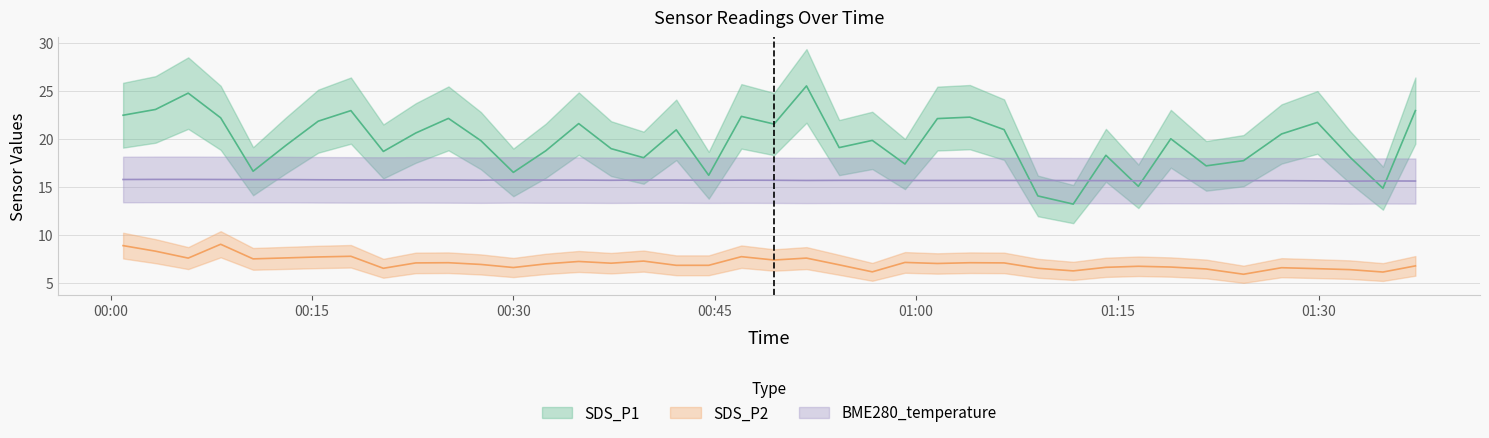

True or false: SDS_P2 and SDS_P1 cross at least once.

False